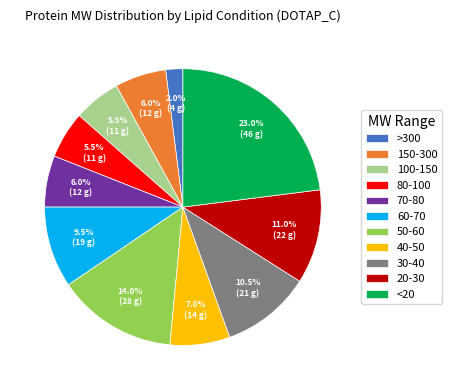

Is it true that >300 is 2% of the pie?

True